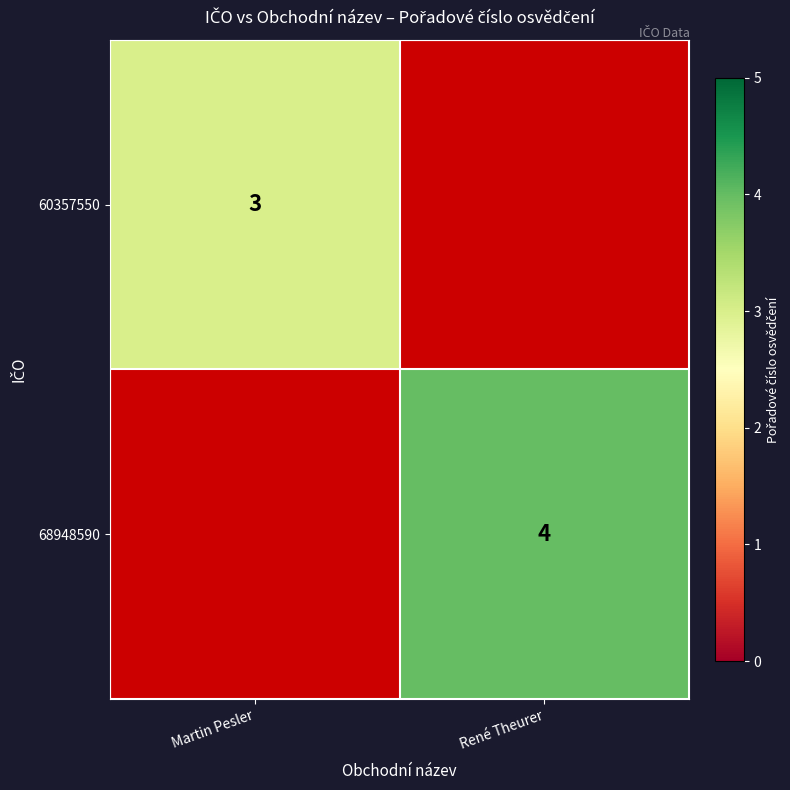

Which has a higher value, Martin Pesler or René Theurer?

René Theurer